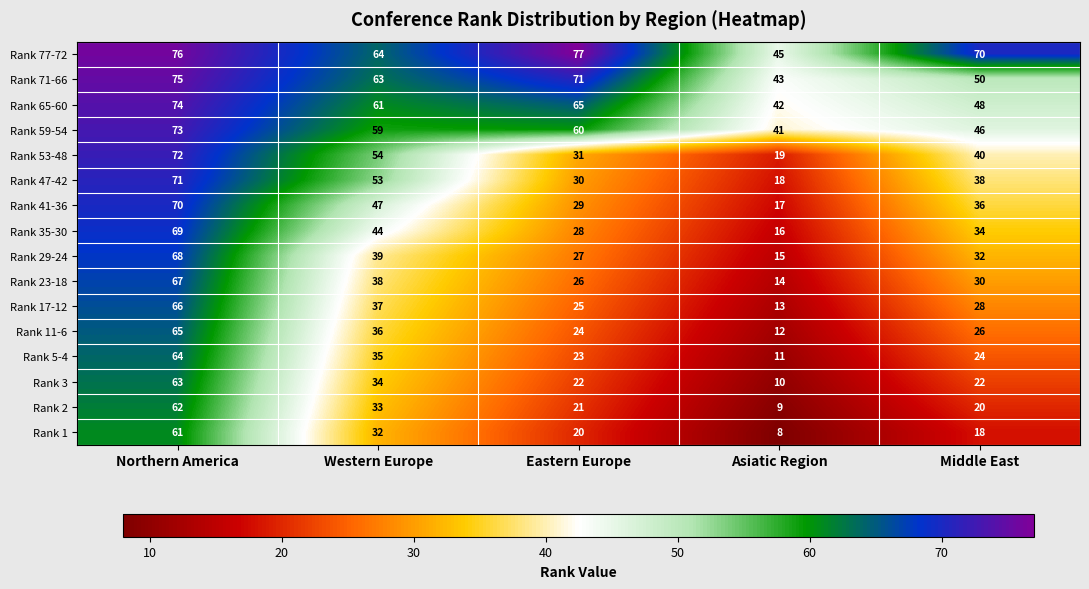

What is the highest value of the Rank 53-48 series?

72